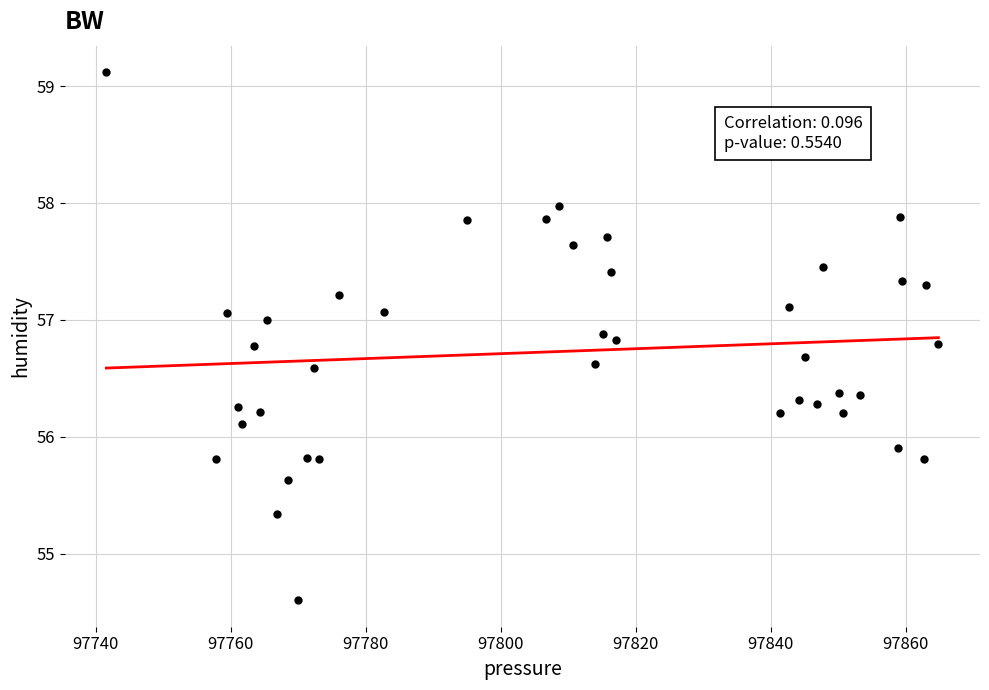

What is the range of X values (max minus min)?

123.3